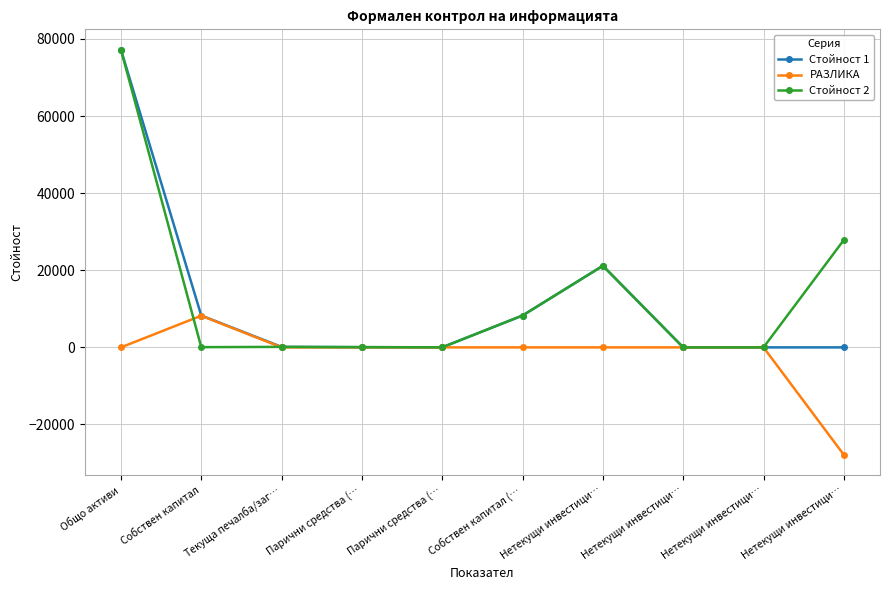

What are all the series names shown in the legend?

Стойност 1, РАЗЛИКА, Стойност 2